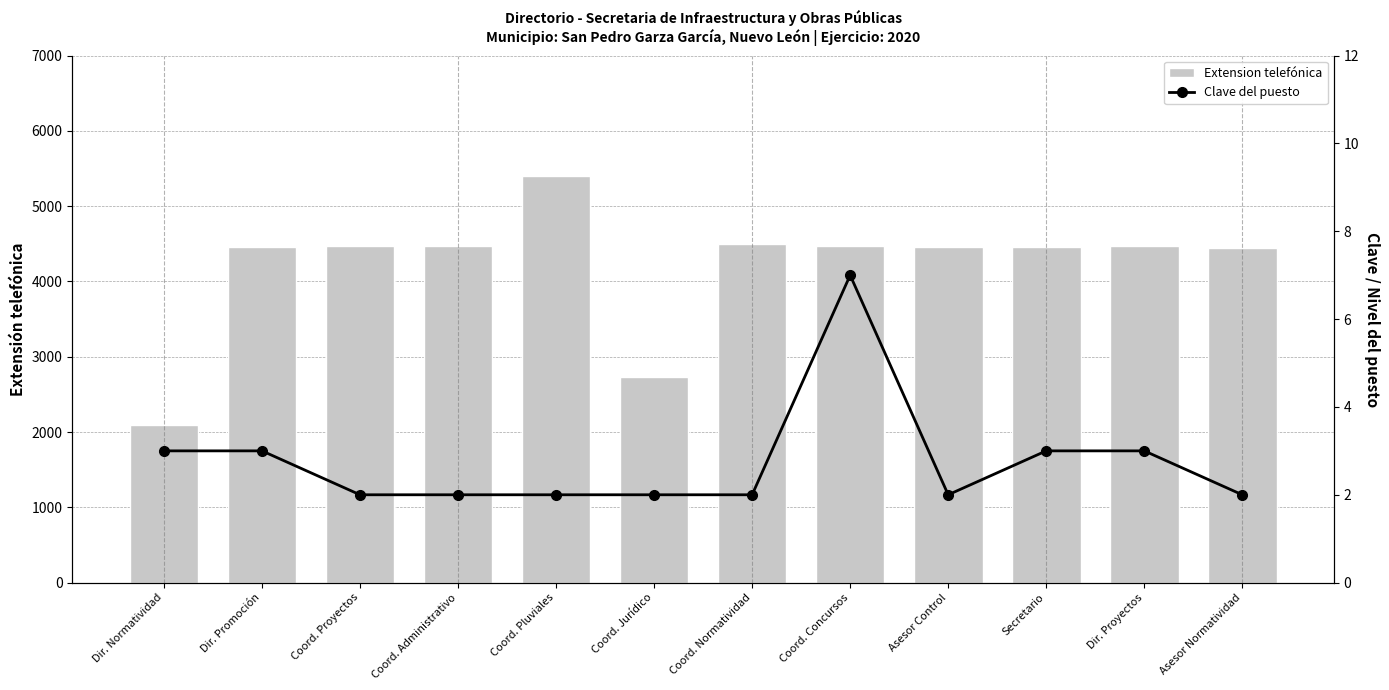

Reading left to right, list all the values displayed in this chart.

Extension telefónica: 2091	4452	4470	4472	5397	2729	4493	4465	4454	4458	4470	4451
Clave del puesto: 3	3	2	2	2	2	2	7	2	3	3	2